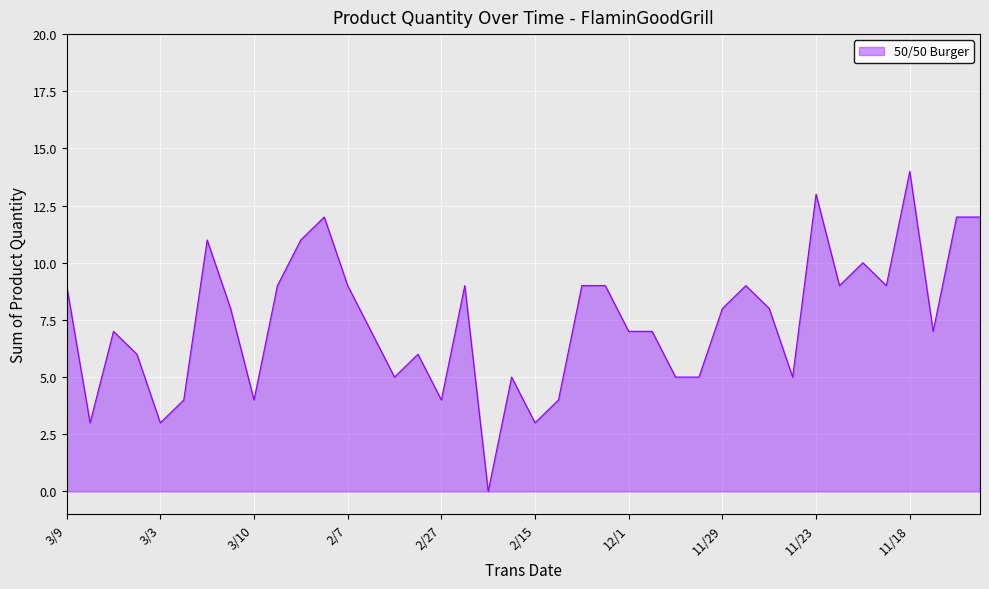

Does the chart have visible grid lines?

Yes